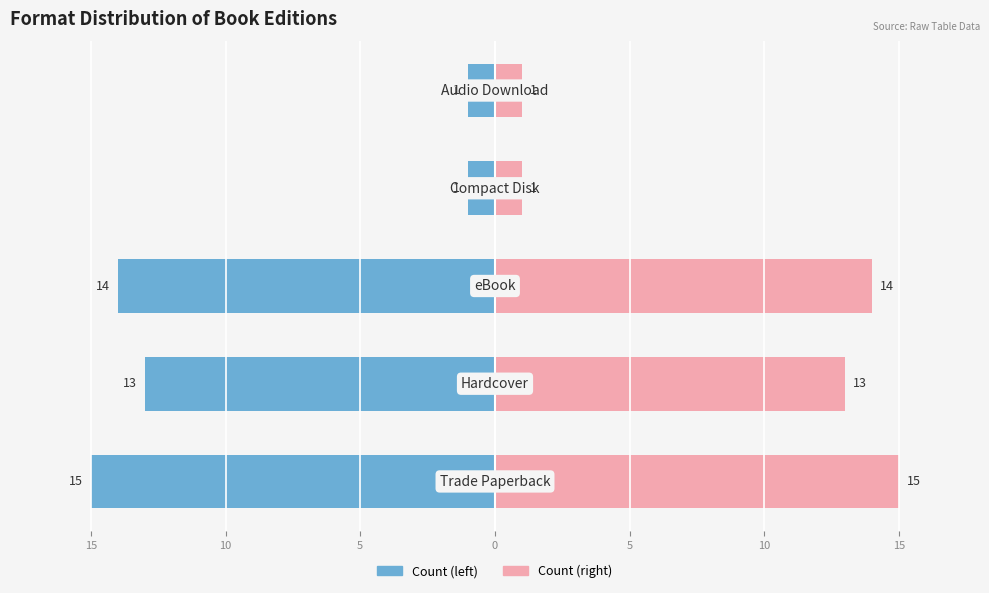

At which label is Trade Paperback / Hardcover closest to -8?

10